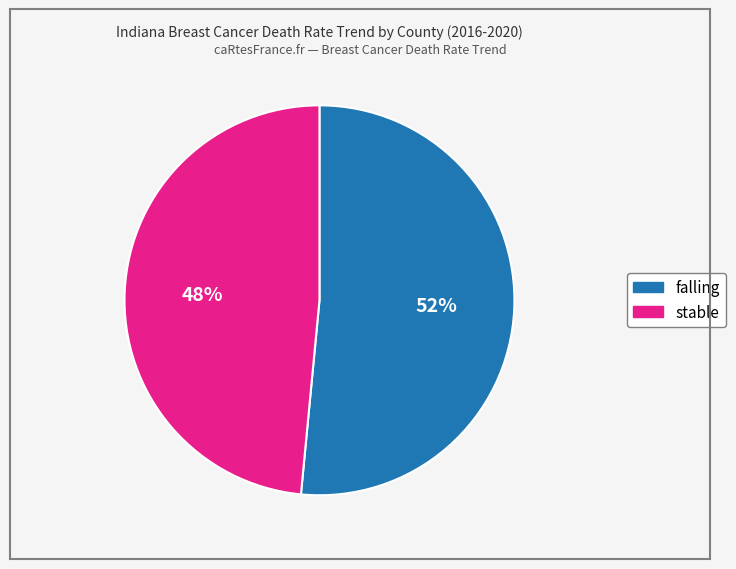

What is the ratio of the value at stable to the value at falling?

0.9